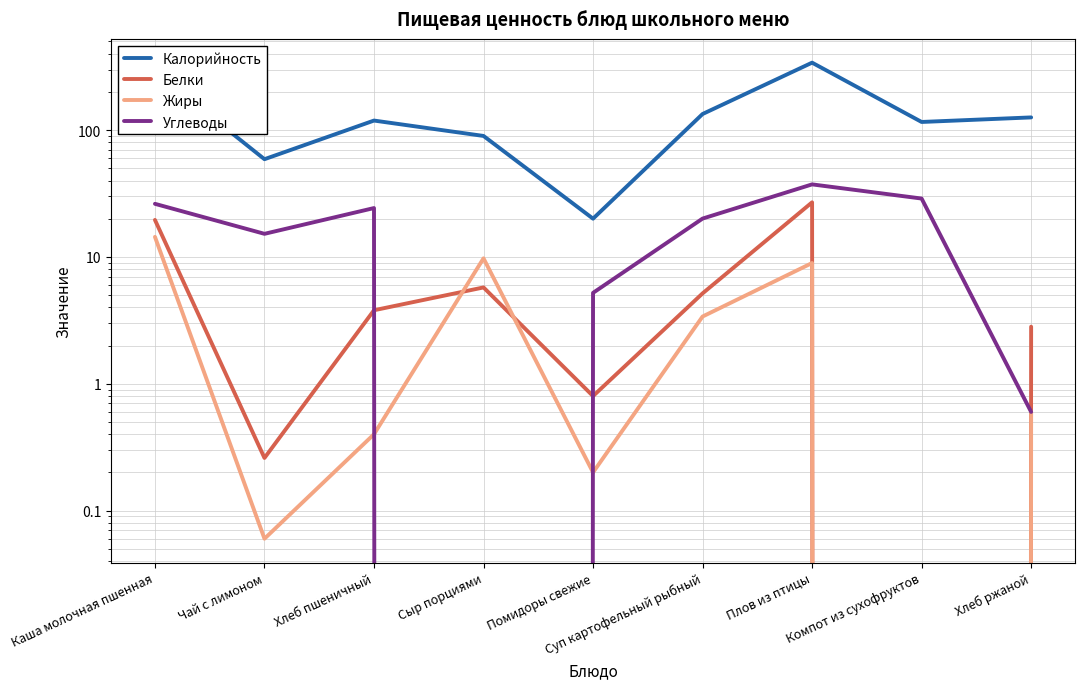

In Калорийность, how many points are lower than both neighbors (excluding endpoints)?

3